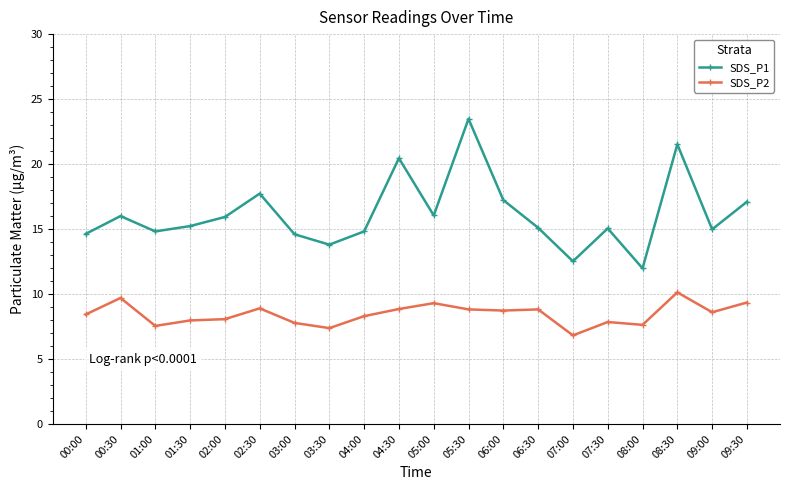

Is this an area chart (filled region under the line)?

No